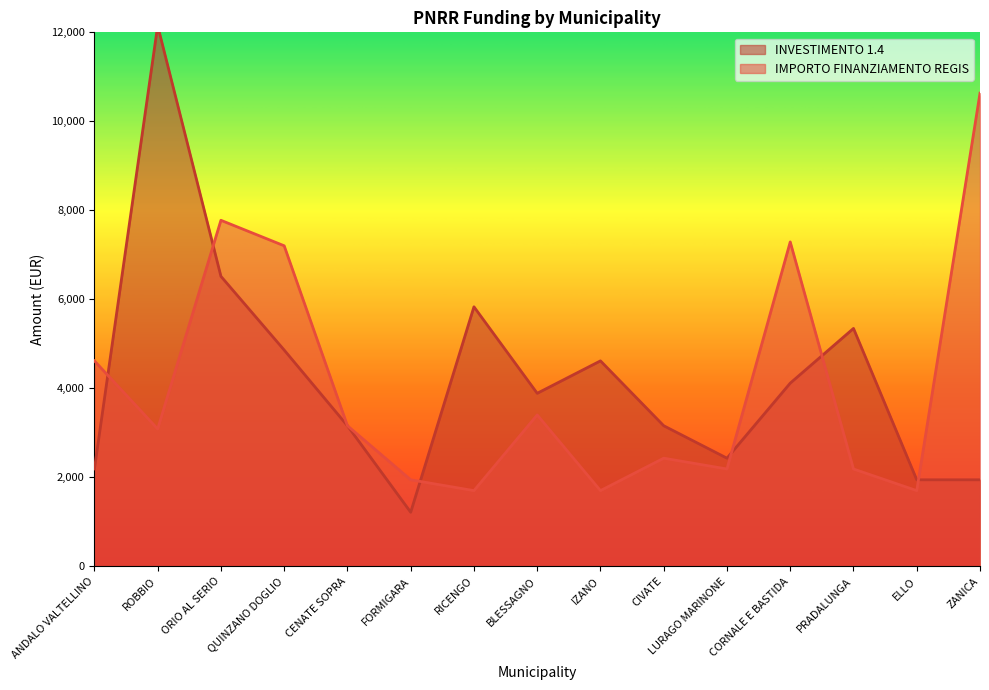

Which series changed the most between BLESSAGNO and ZANICA?

IMPORTO FINANZIAMENTO REGIS